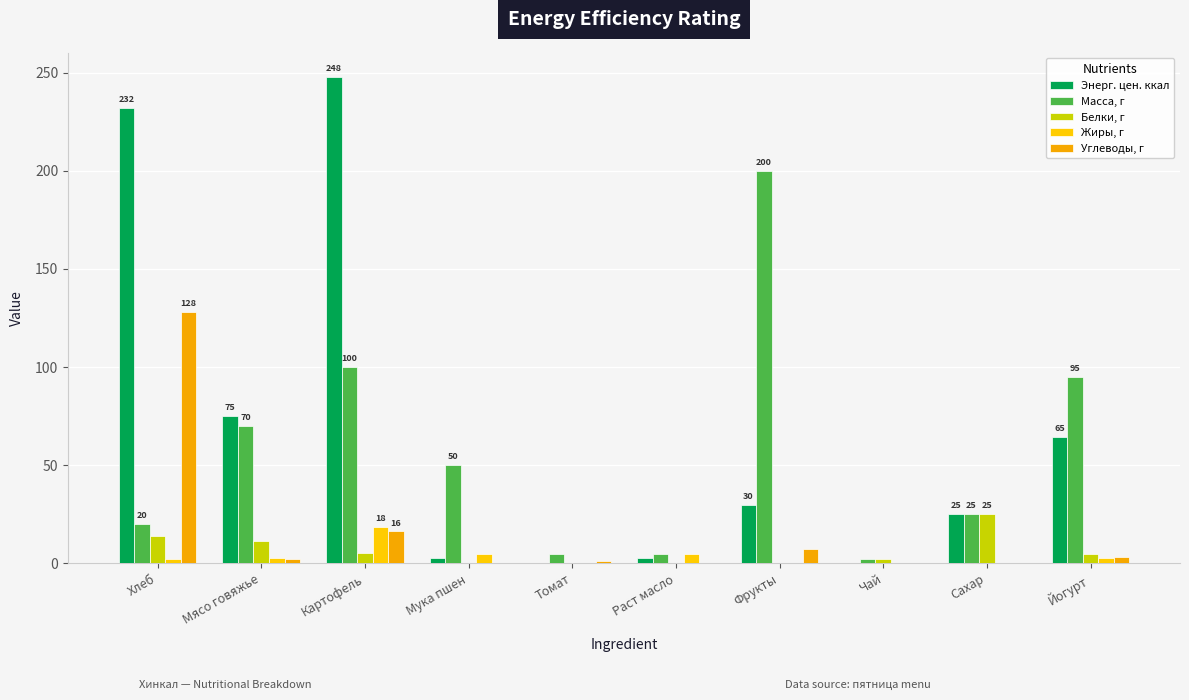

Which series has the largest range (max minus min)?

Энерг. цен. ккал